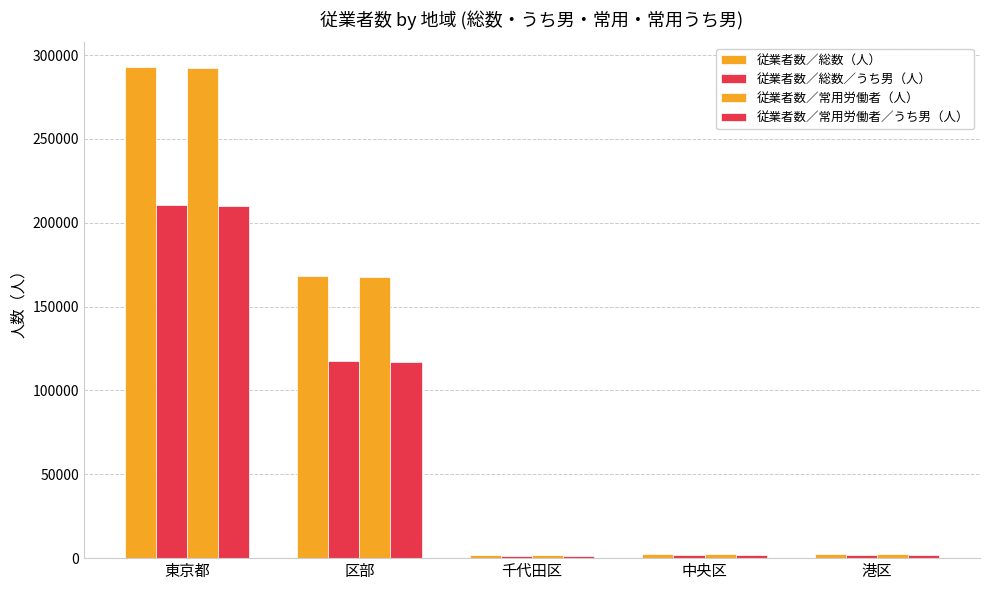

What is the value of the 従業者数／常用労働者／うち男（人） bar at the 4th from the left?

1948